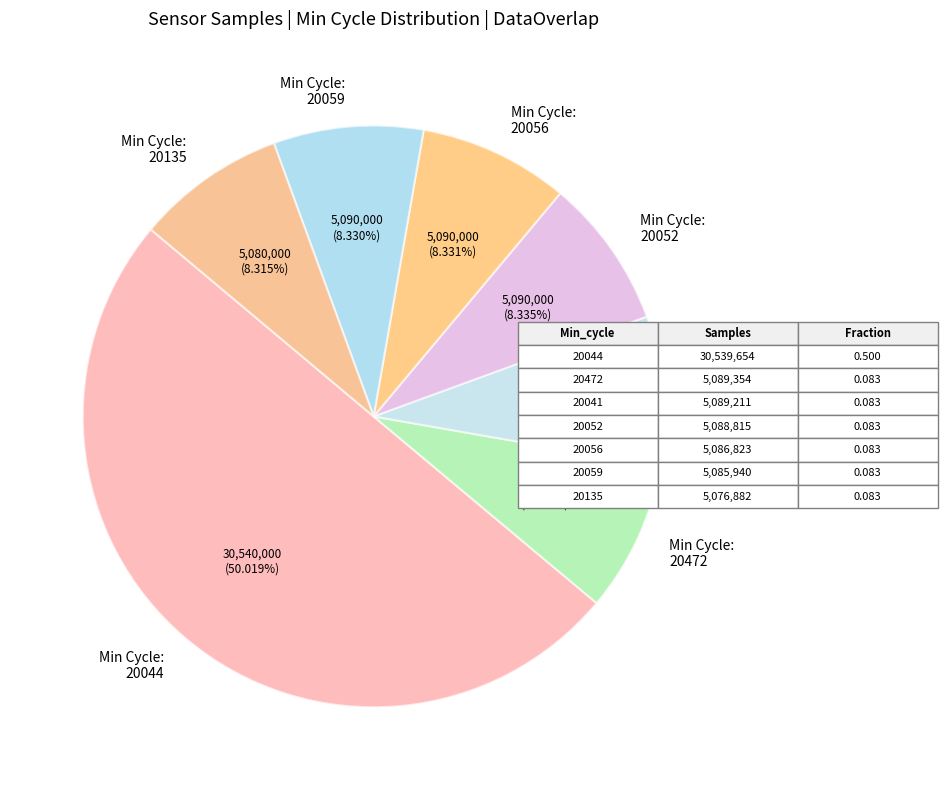

Between Min Cycle: 20052 and Min Cycle: 20044, which is larger?

Min Cycle: 20044